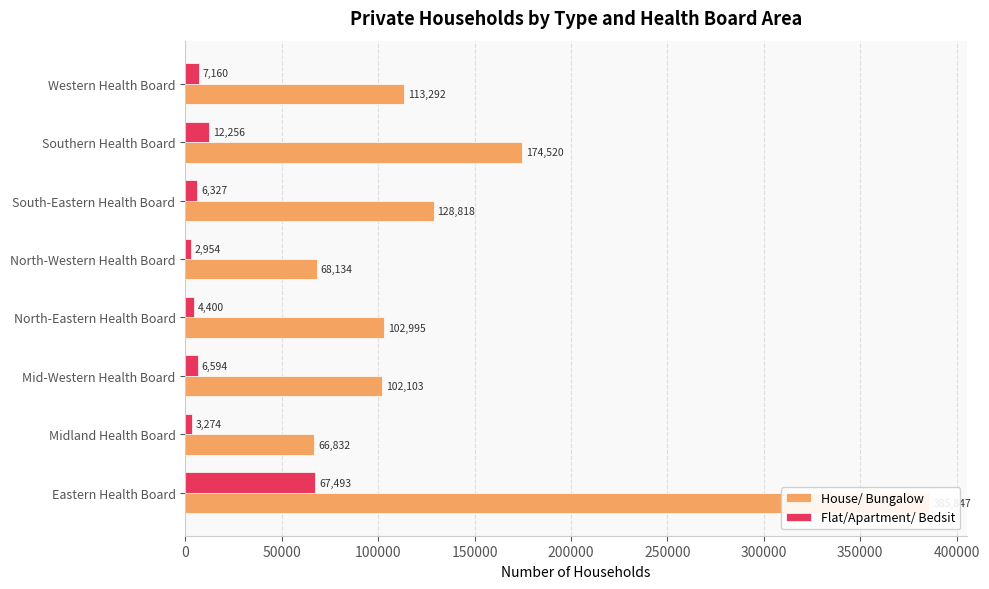

What are all the series names shown in the legend?

House/ Bungalow, Flat/Apartment/ Bedsit